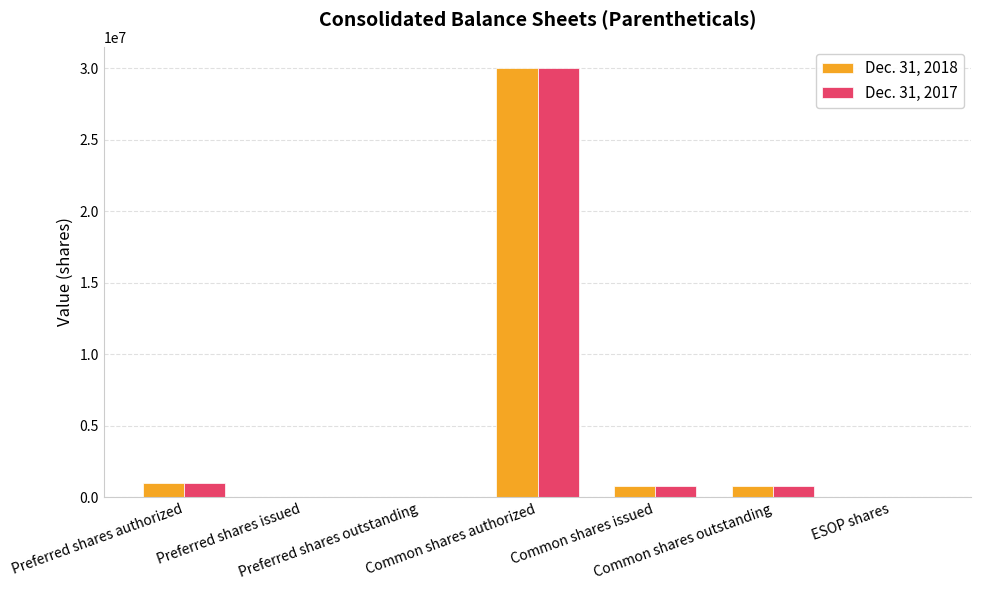

What is the greatest value displayed?

30000000